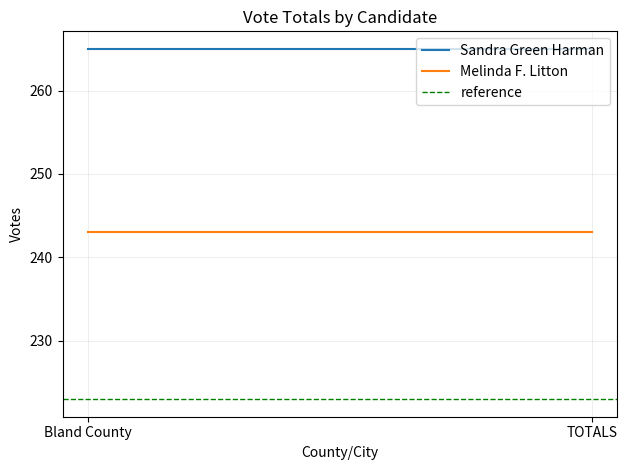

How many lines are shown in the chart?

3